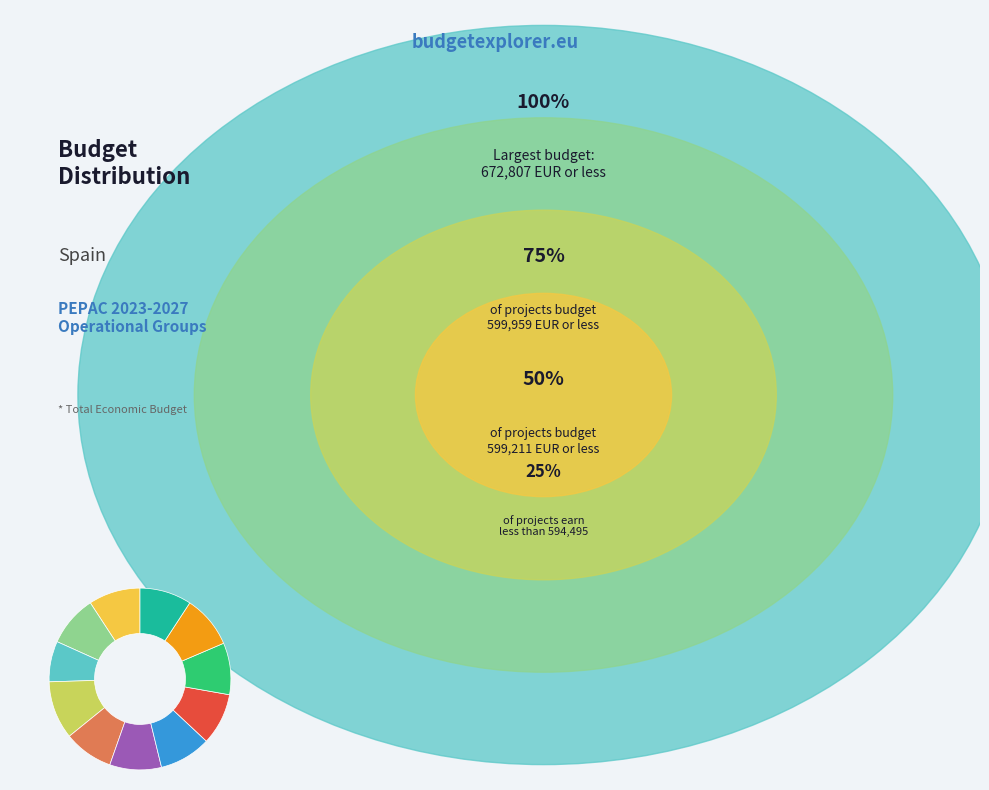

Is there a majority slice in this chart?

No